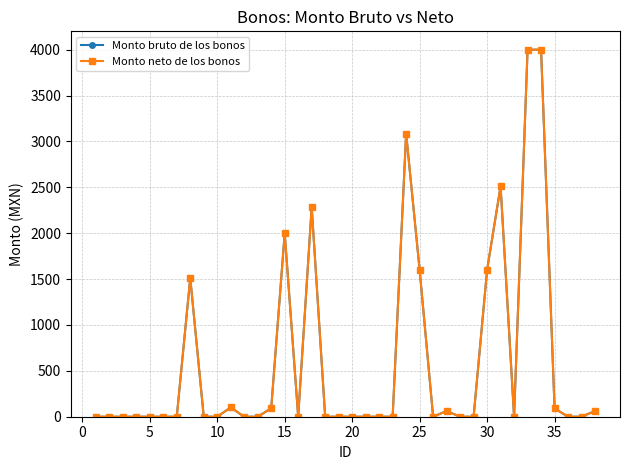

Is this an area chart (filled region under the line)?

No